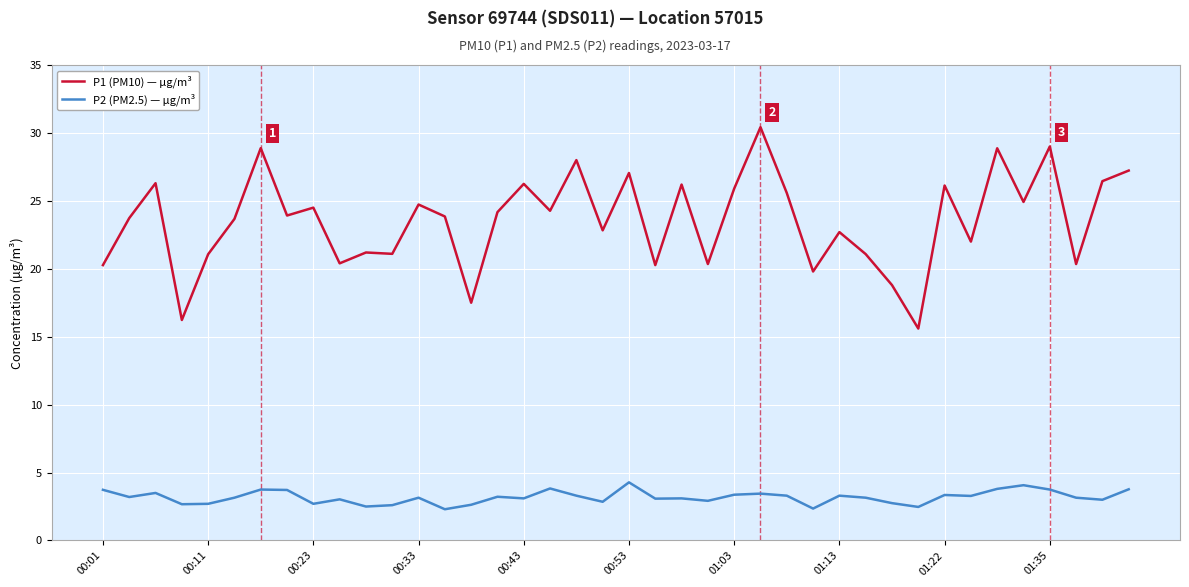

True or false: P1 (PM10) — µg/m³ and P2 (PM2.5) — µg/m³ intersect in this chart.

False